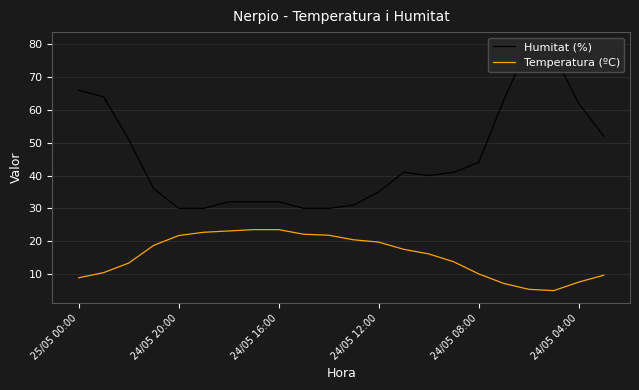

List the series in order of their peak value, lowest first.

Temperatura (ºC), Humitat (%)